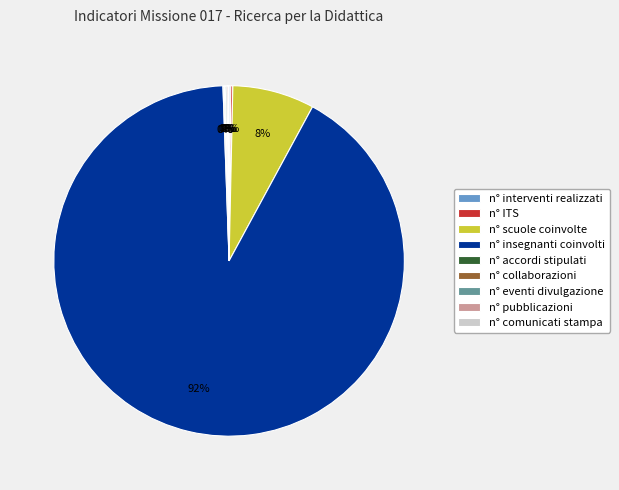

Which category has the biggest portion of the pie?

n° insegnanti coinvolti